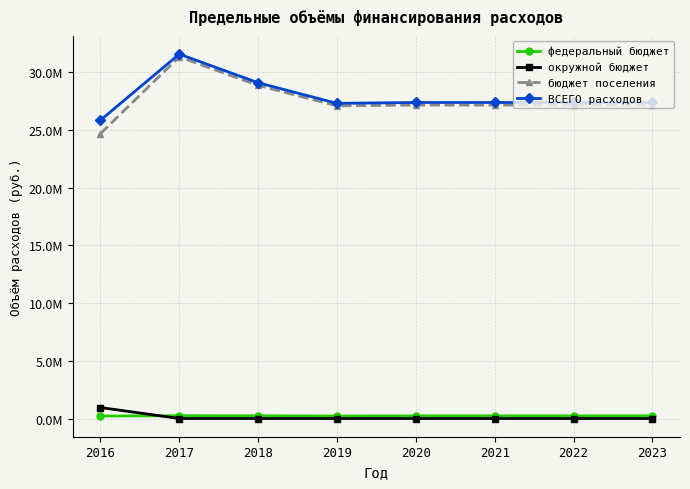

The value of бюджет поселения at 2020 is 27145200.0. True or false?

True